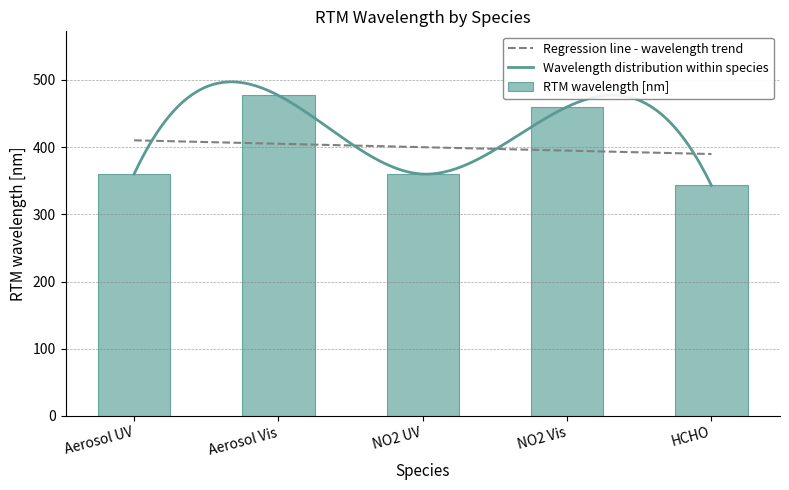

What is the label of the 5th bar from the left?

HCHO